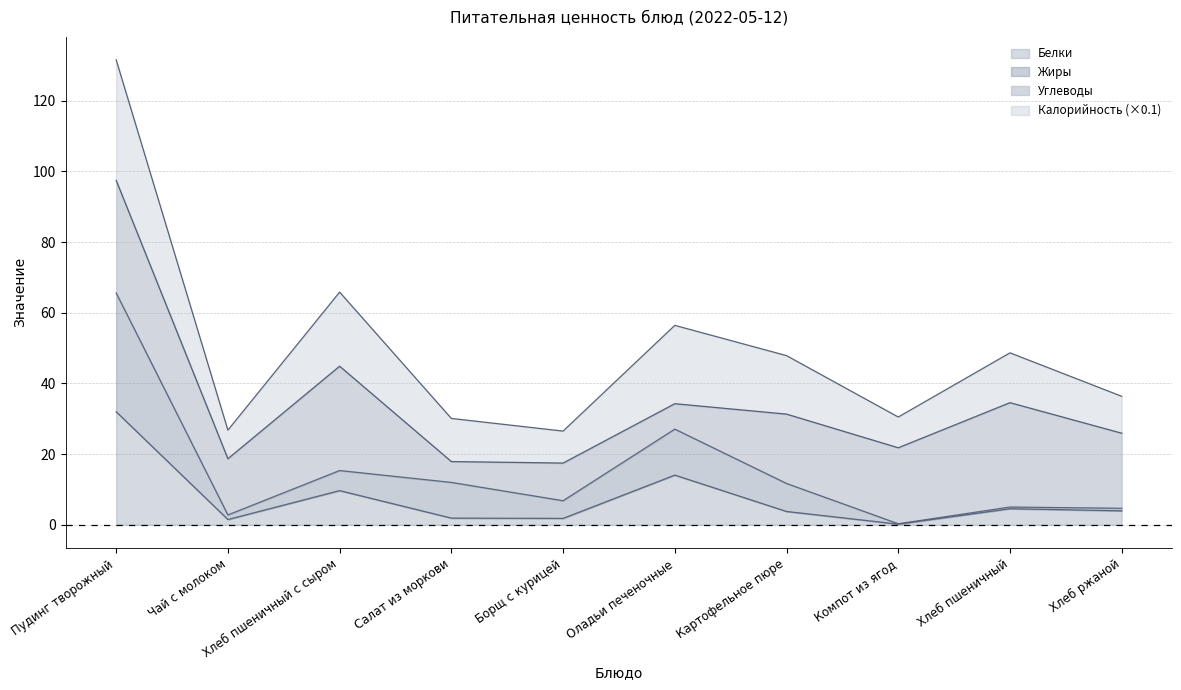

Is it true that Белки equals 2.2 at Чай с молоком?

False